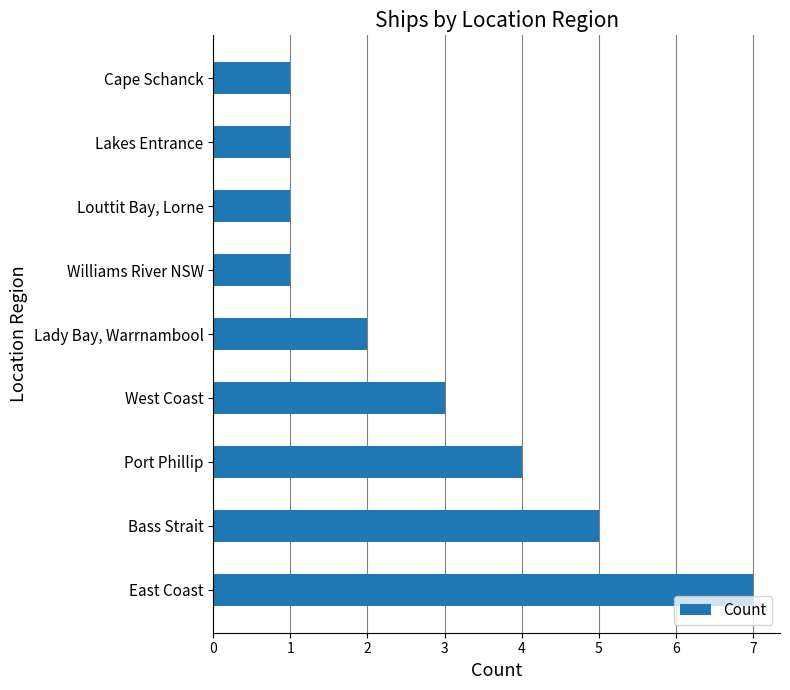

True or false: the data shows 5 at Bass Strait.

True